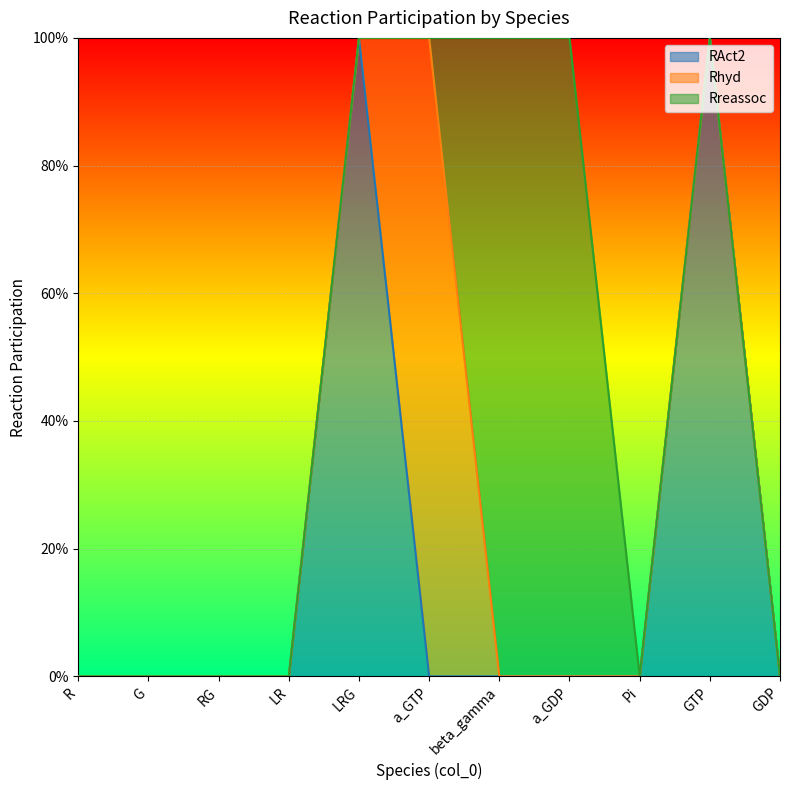

Is the value of RAct2 at beta_gamma greater than the value of Rhyd at GDP?

No